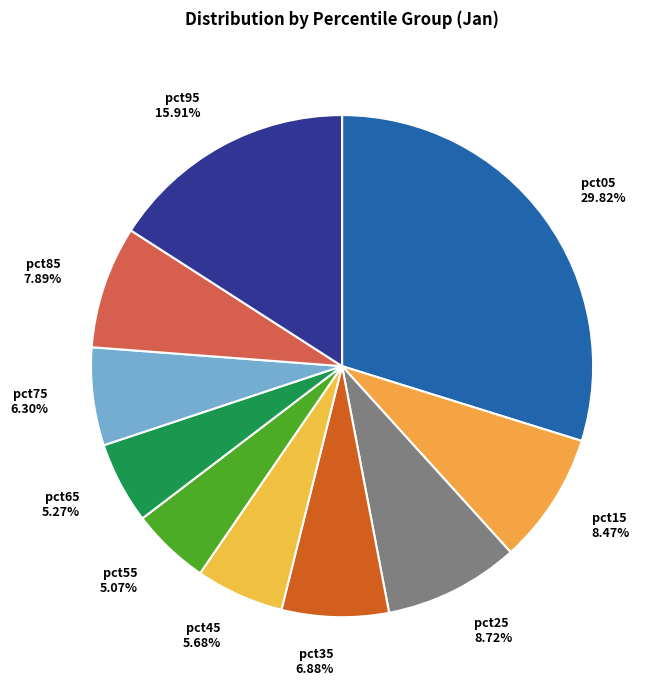

Which has a higher value, pct85 7.89% or pct25 8.72%?

pct25 8.72%